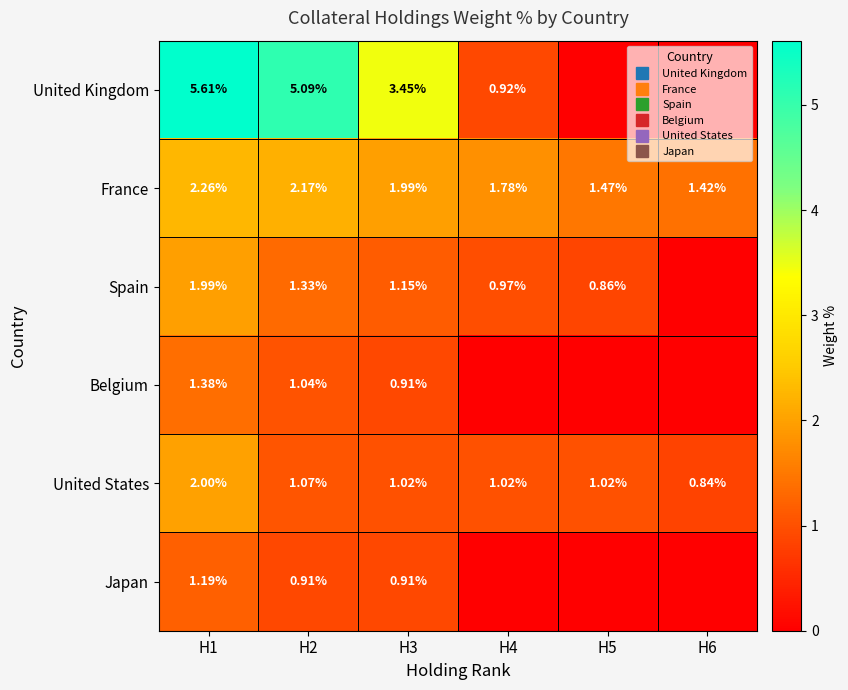

Which has a higher value, H4 or H5?

H4